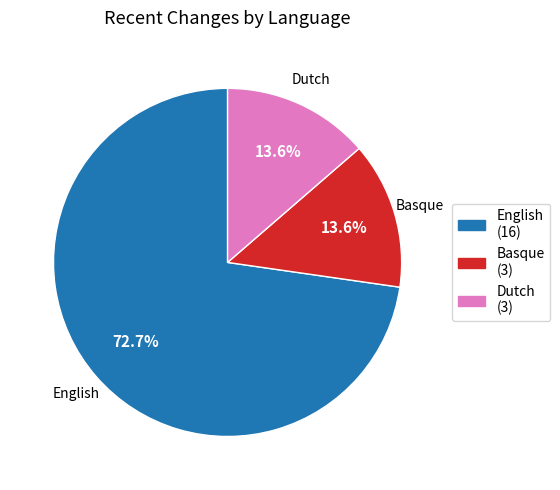

Is there a majority slice in this chart?

Yes